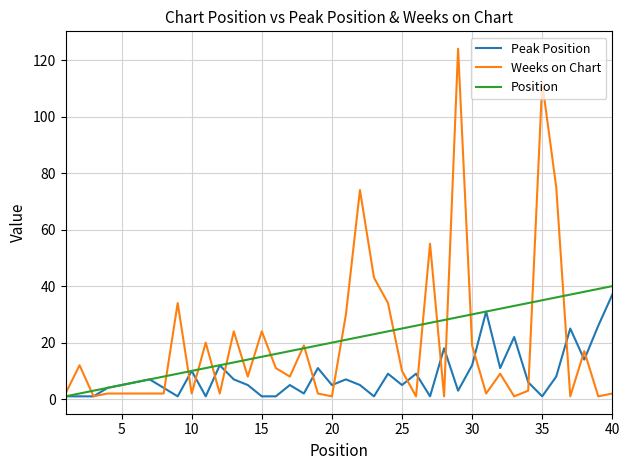

Which series has the widest spread of values?

Weeks on Chart